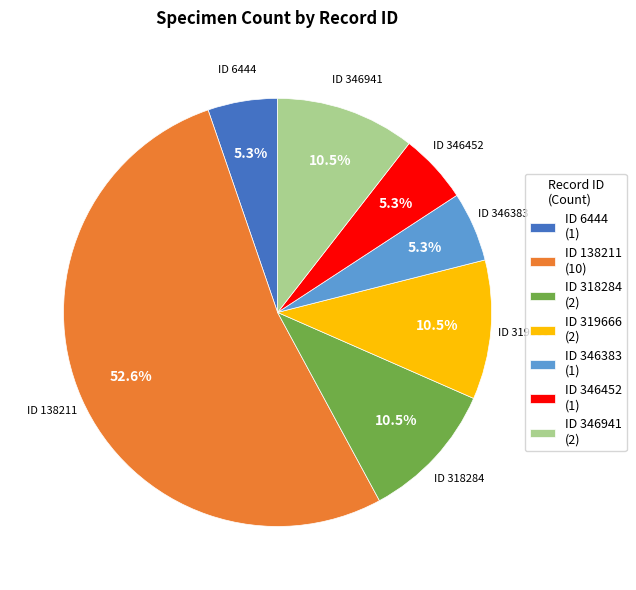

Between ID 6444 (1) and ID 138211 (10), which is larger?

ID 138211 (10)